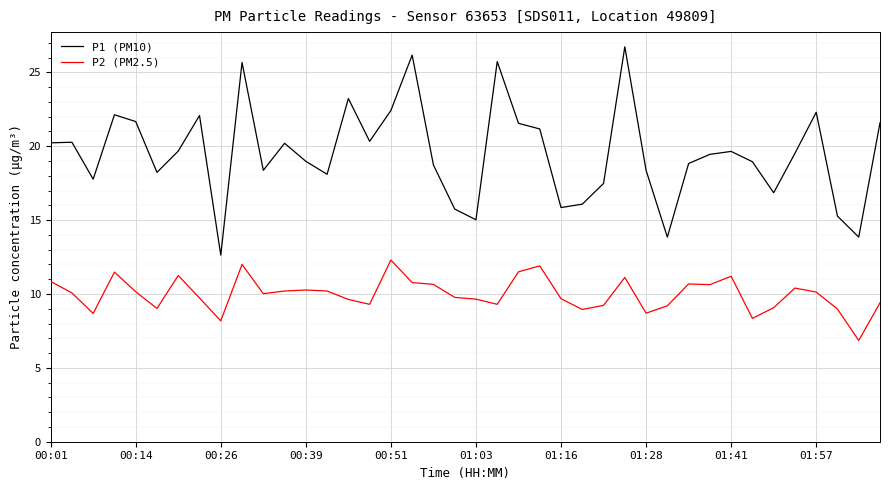

How many lines are shown in the chart?

2